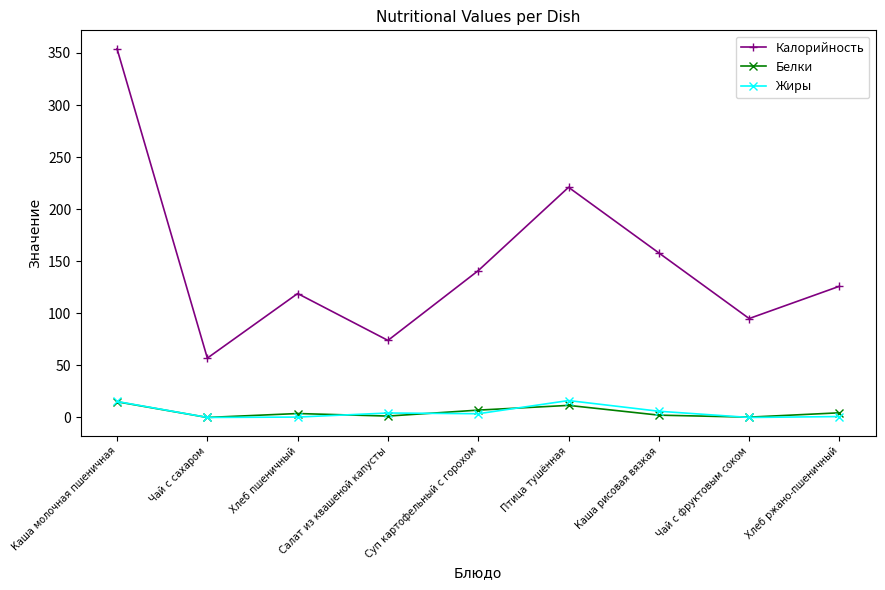

The value of Калорийность at Каша рисовая вязкая is 158.0. True or false?

True